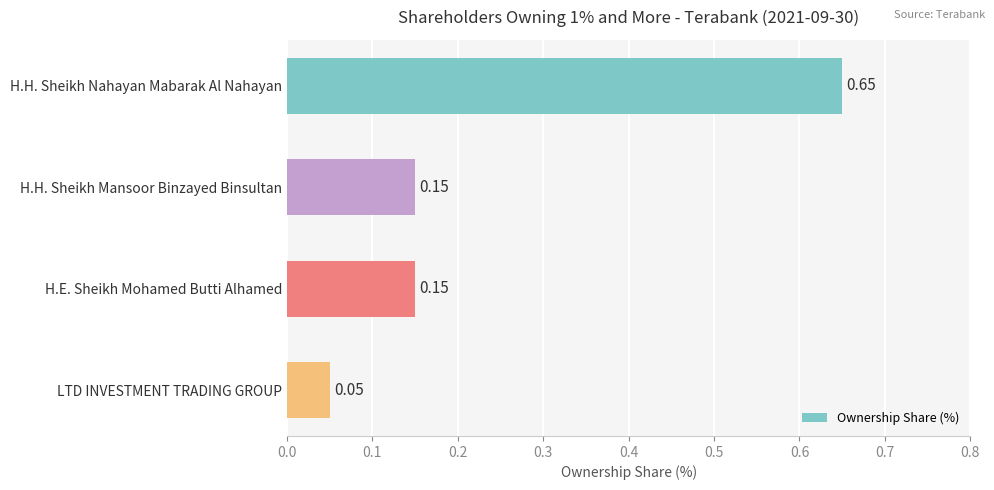

What is the sum of the values at H.E. Sheikh Mohamed Butti Alhamed and H.H. Sheikh Nahayan Mabarak Al Nahayan?

0.8